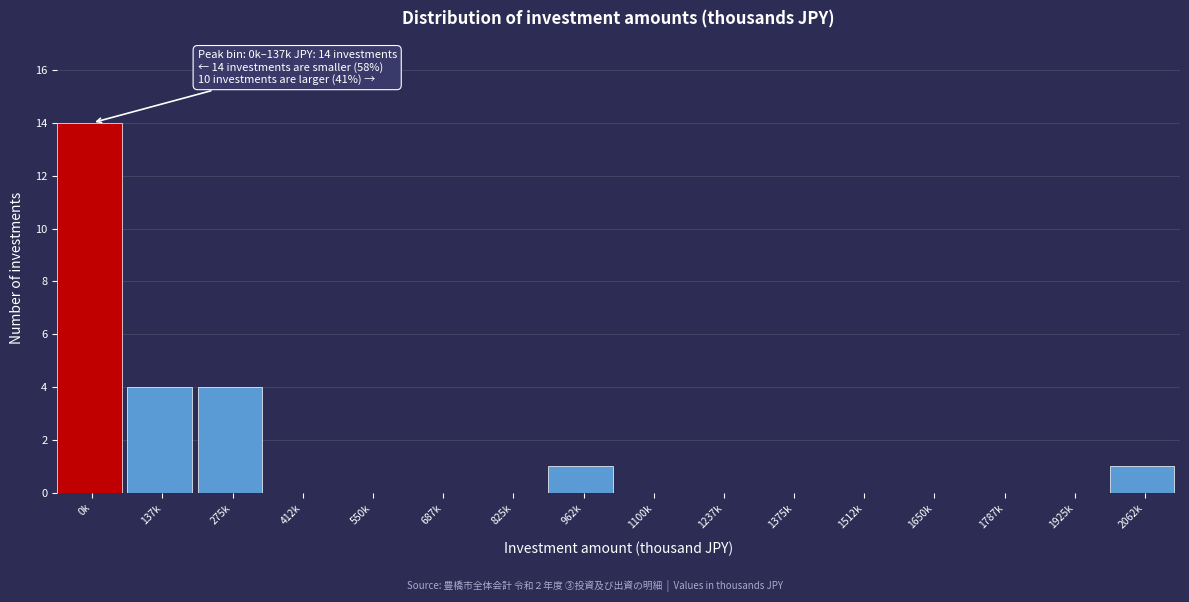

Reading right to left, what are all the values shown in this chart?

2062k=1	1925k=0	1787k=0	1650k=0	1512k=0	1375k=0	1237k=0	1100k=0	962k=1	825k=0	687k=0	550k=0	412k=0	275k=4	137k=4	0k=14